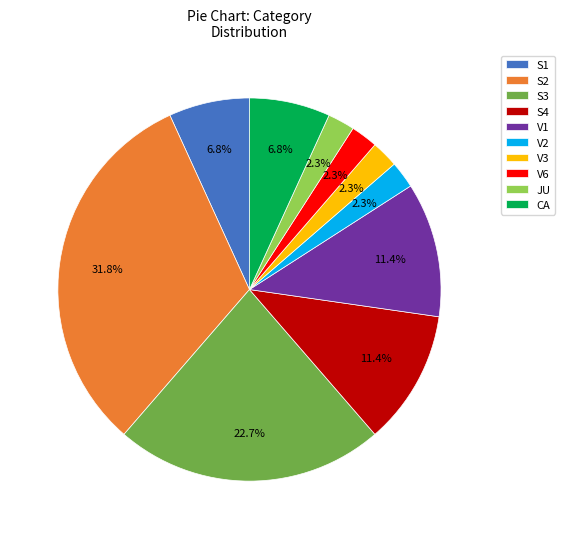

The S3 slice represents 10% of the pie. True or false?

False